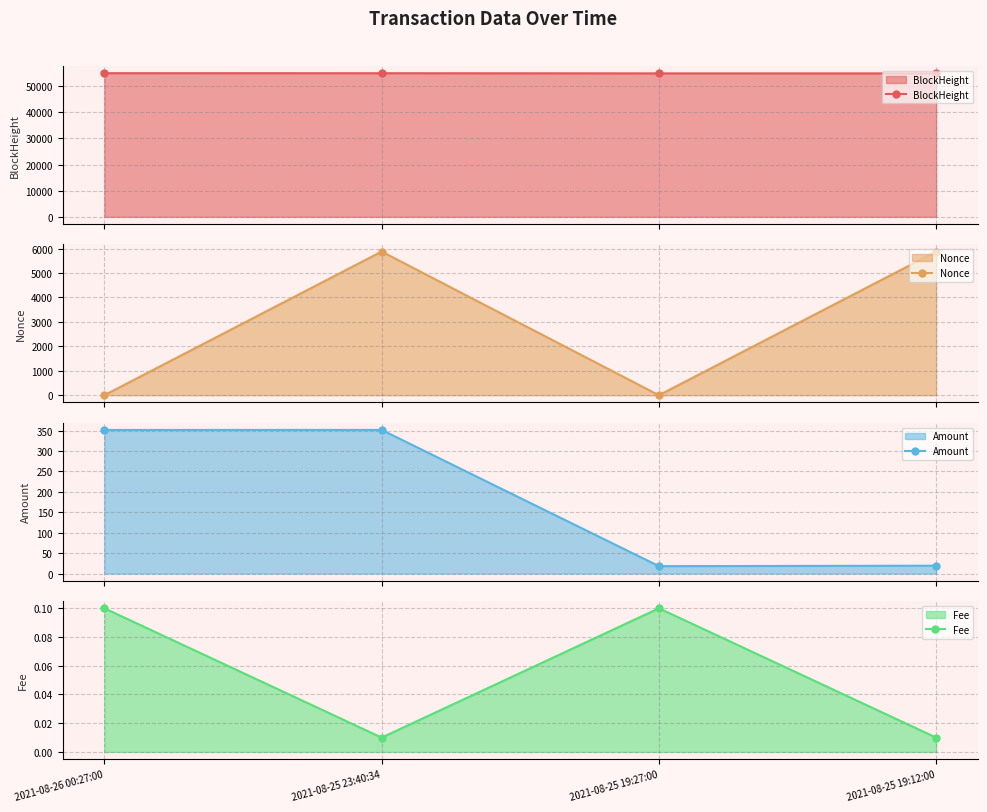

How many data points in Nonce are above 5874?

1